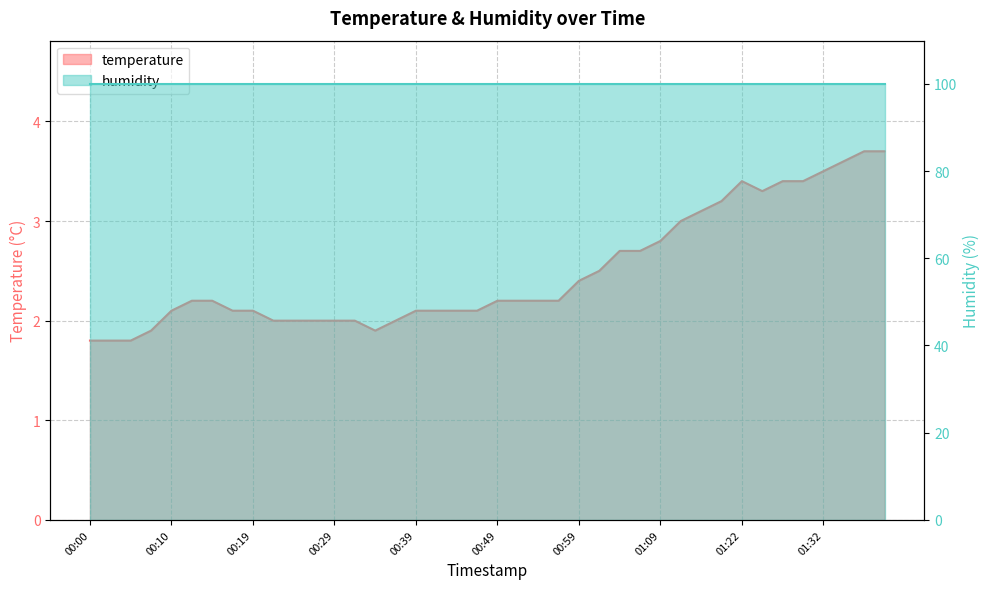

At which category does the chart reach its minimum across all series?

00:00